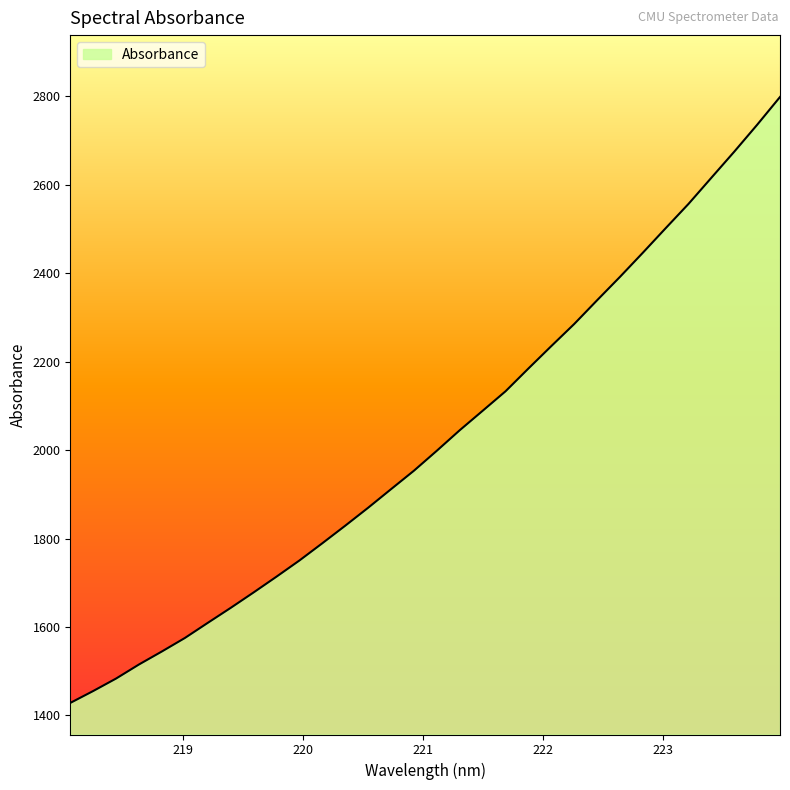

What is the maximum value shown in the chart?

2798.8